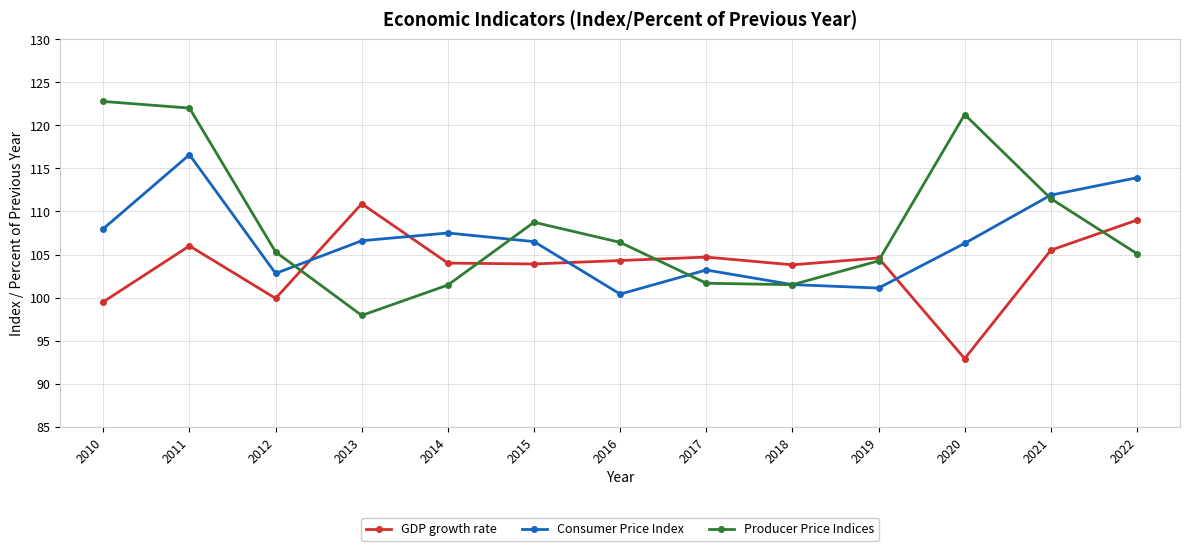

What is the minimum value shown in the chart?

92.9